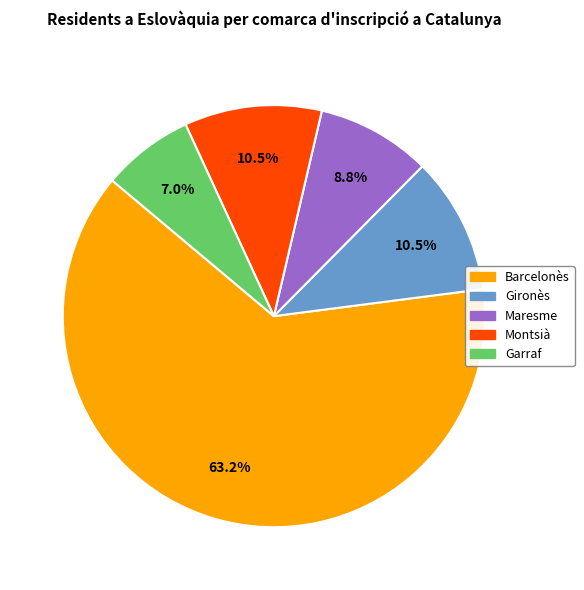

Which slice is the smallest?

Garraf